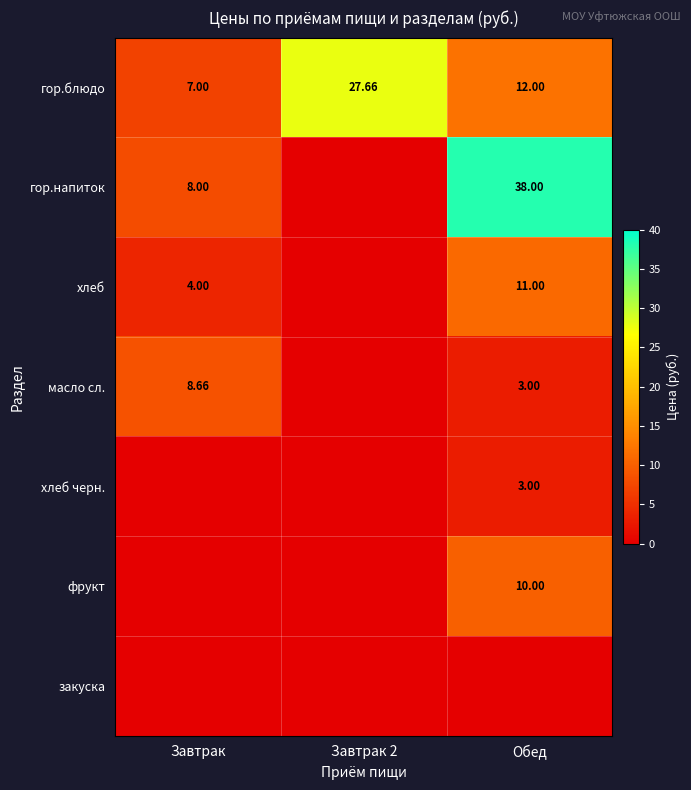

What is the spread (max minus min) of values at Завтрак 2?

27.7